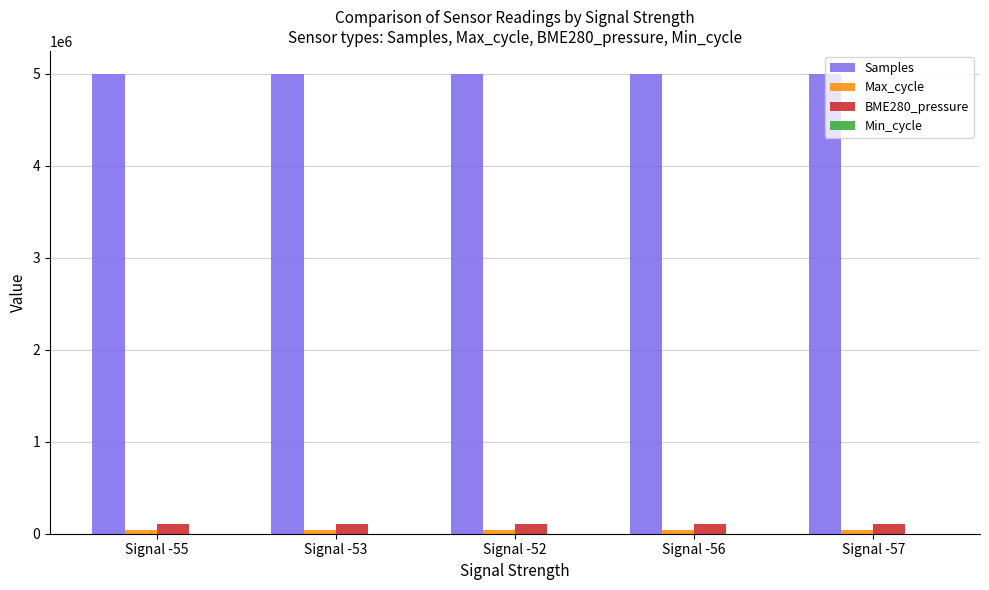

Which series has the largest total across all categories?

Samples